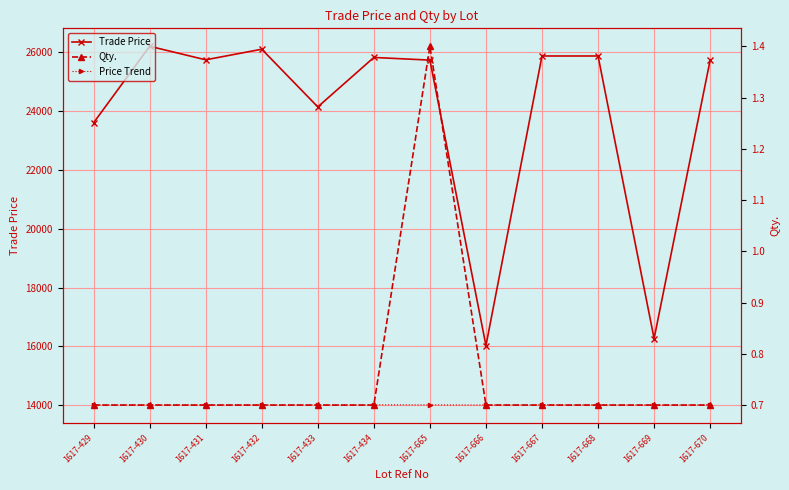

Which has a higher value, 1617-665 or 1617-434?

1617-434